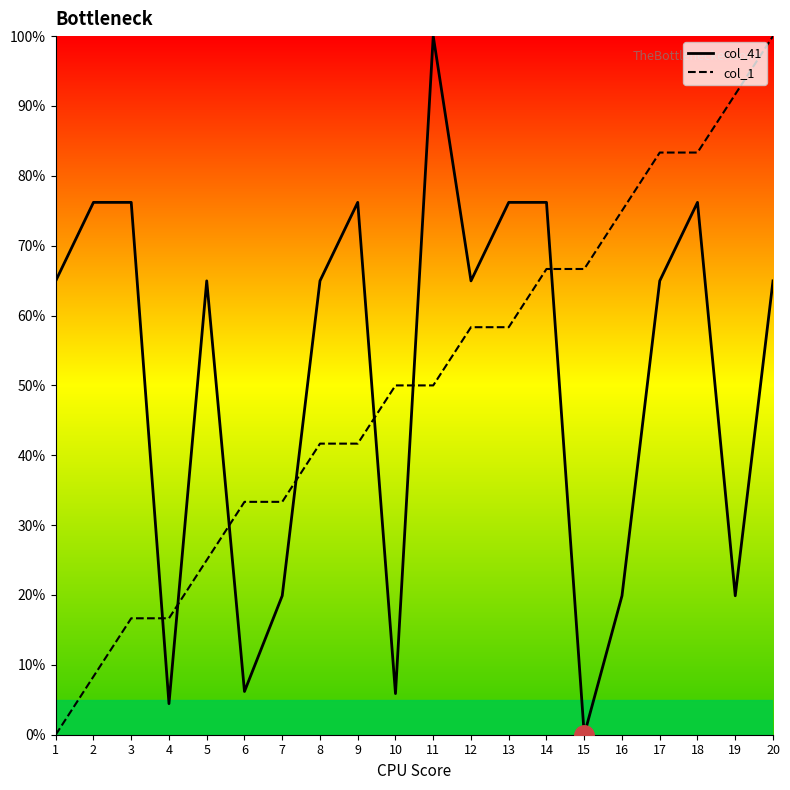

What is the total value across all series at 19?

111.6